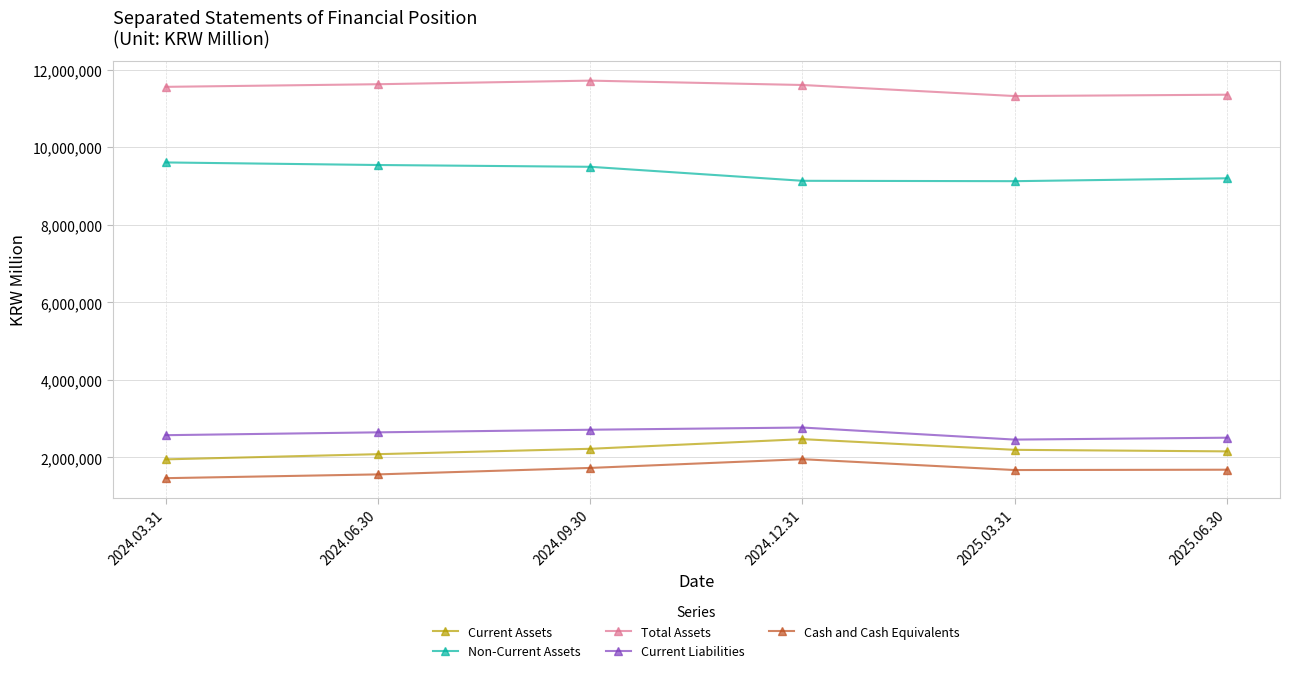

At how many categories does at least one series exceed 9045909?

6